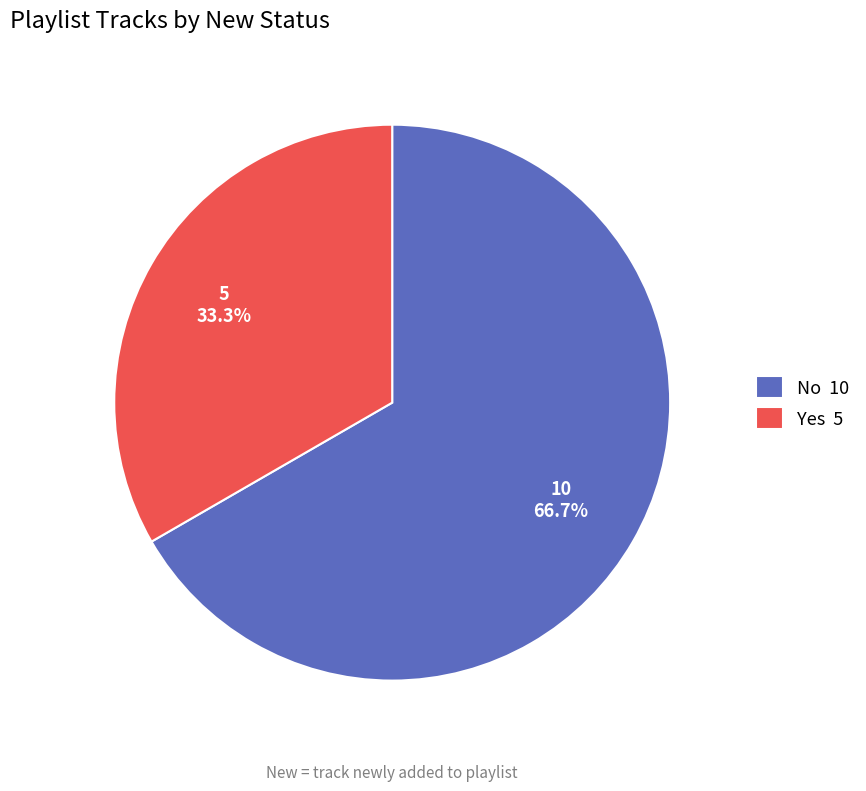

Approximately how many times larger is the value at No compared to Yes?

2.0